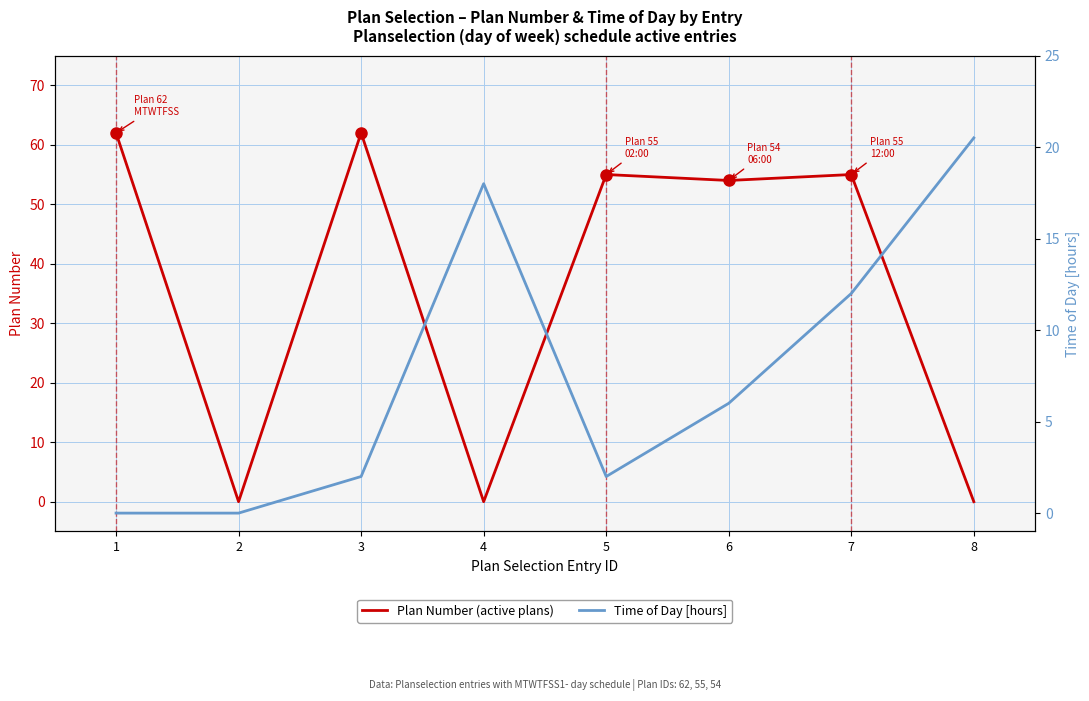

In Time of Day [hours], how many points are higher than both neighbors (excluding endpoints)?

1